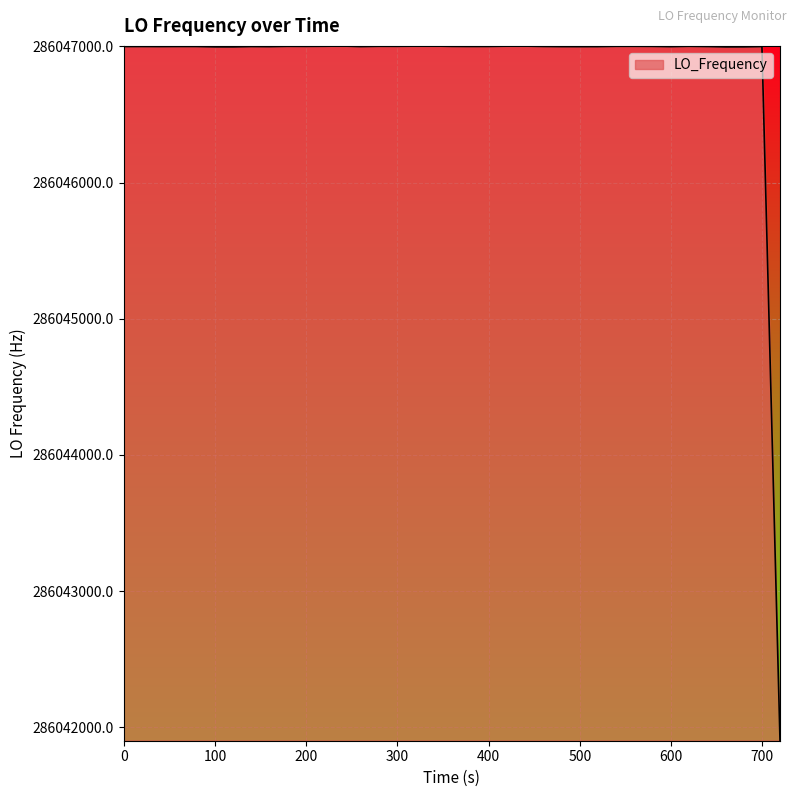

What is the difference between the maximum and minimum values?

5100.0